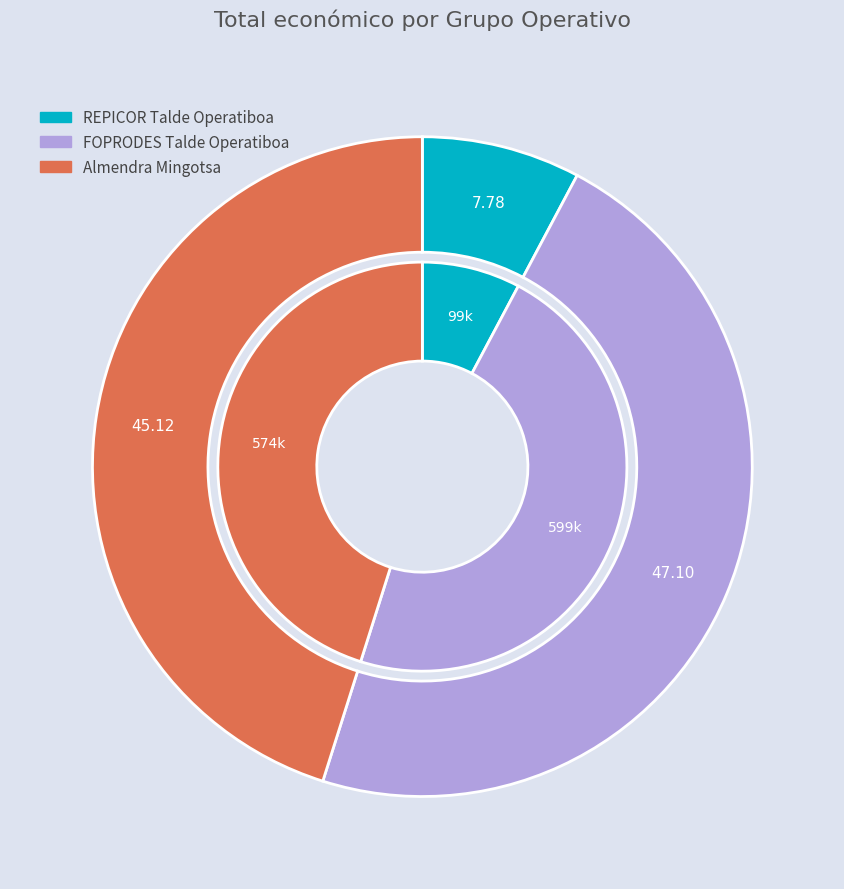

What is the smallest slice in the pie chart?

REPICOR Talde Operatiboa